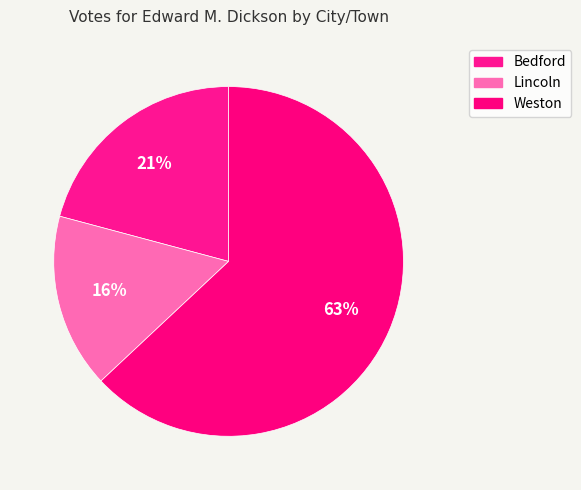

To the nearest percent, what is the difference between the largest and smallest slice percentages?

47%